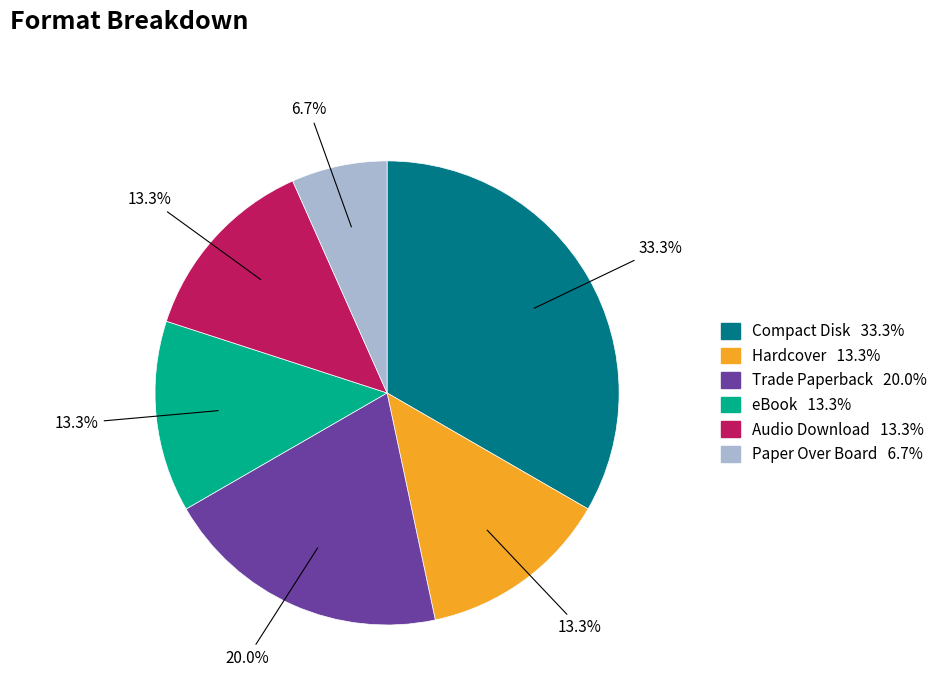

Which category has the biggest portion of the pie?

Compact Disk